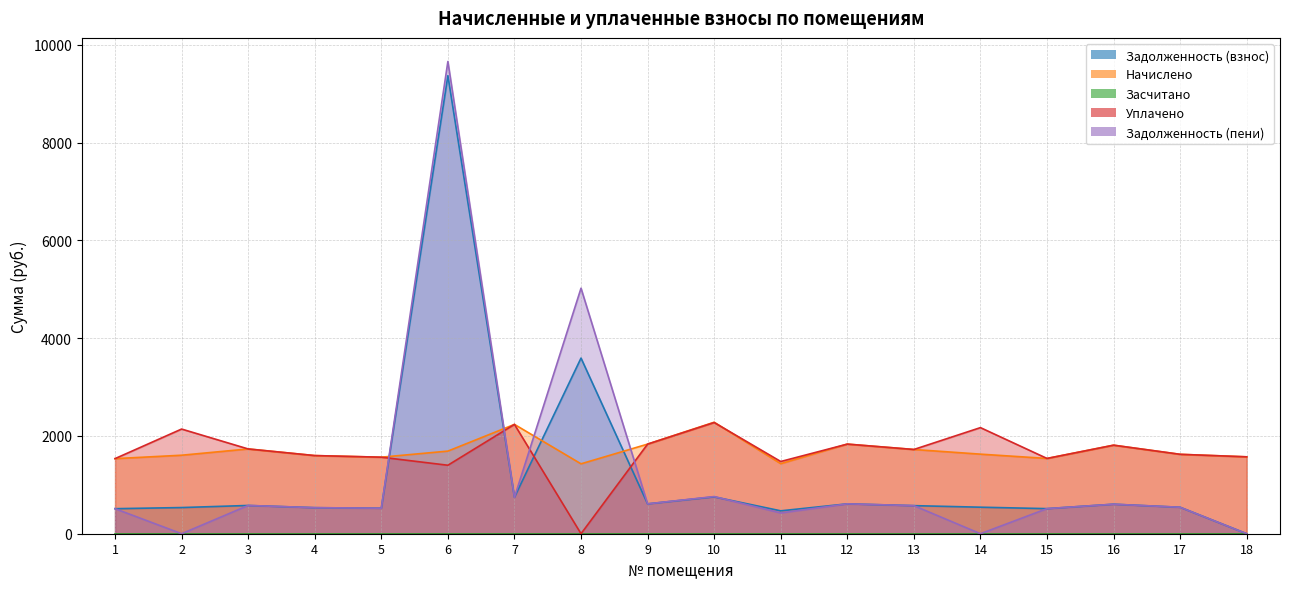

How many interior local valleys does the Задолженность (пени) series have?

6